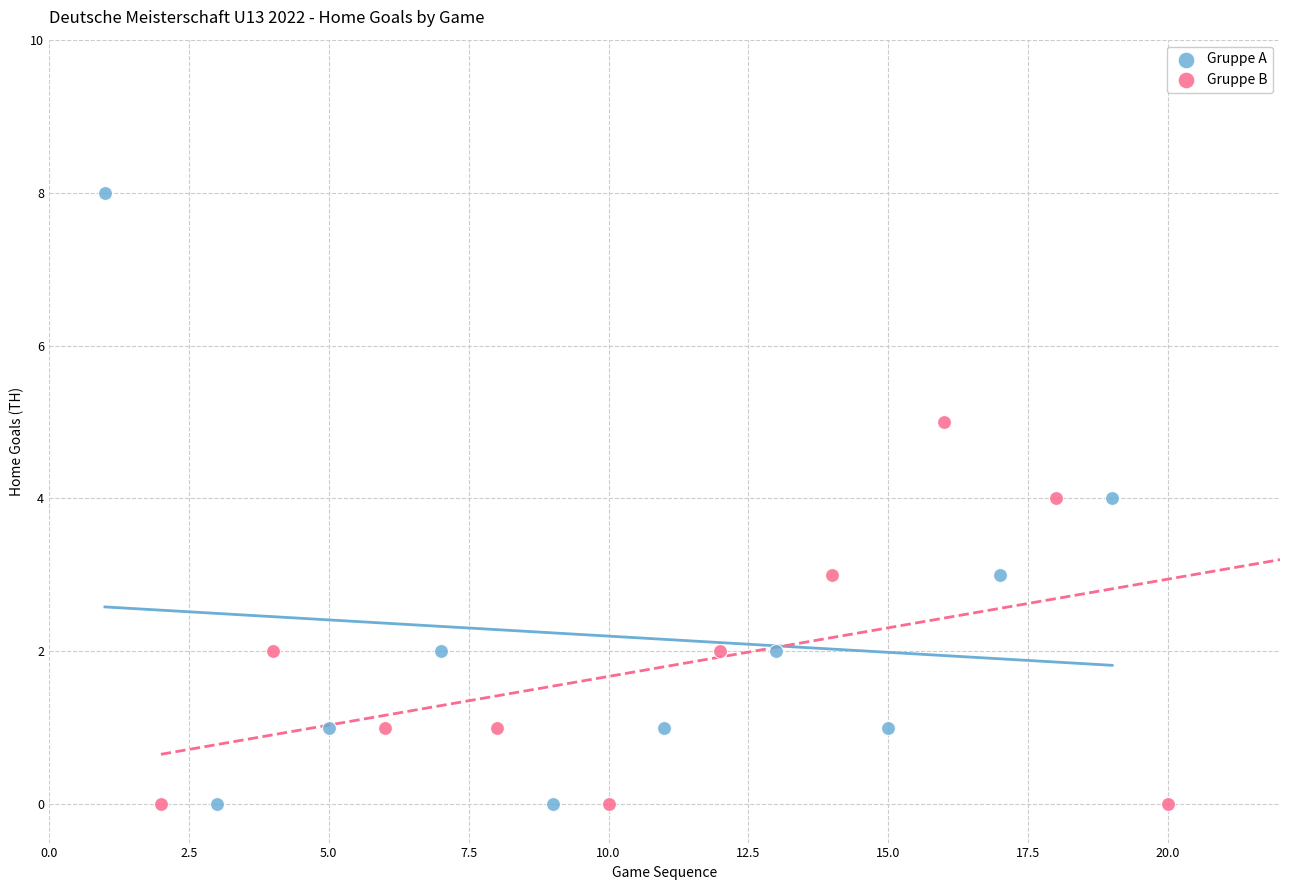

What are all the series names shown in the legend?

Gruppe A, Gruppe B